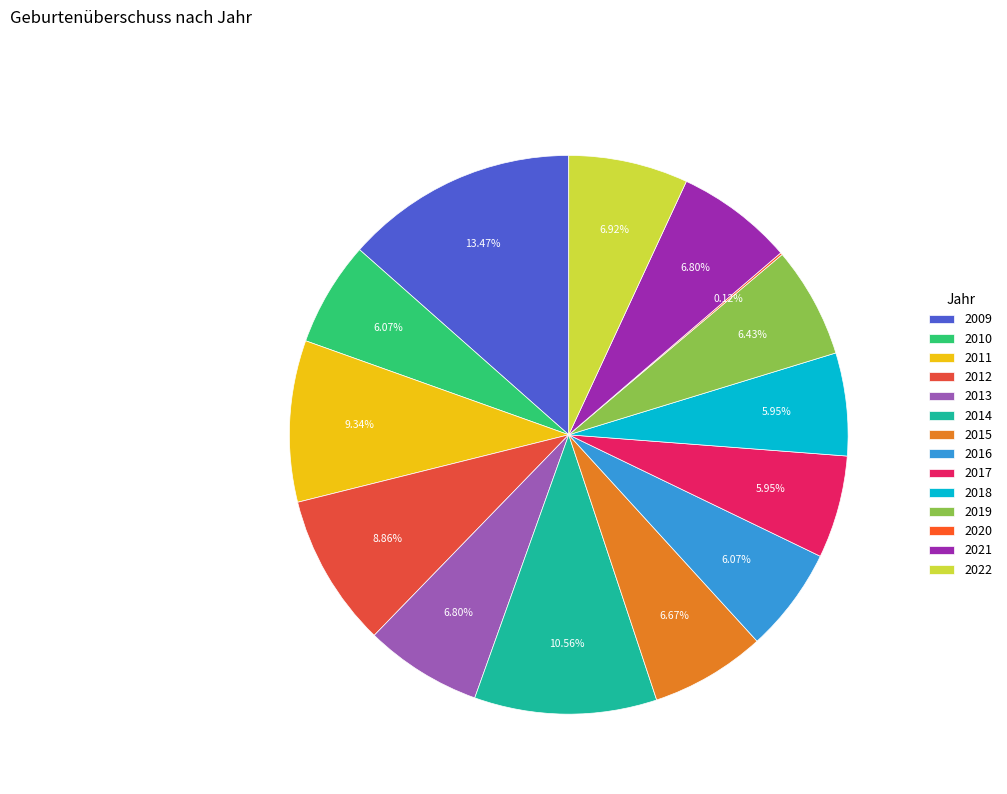

Is it true that 2012 is 1% of the pie?

False